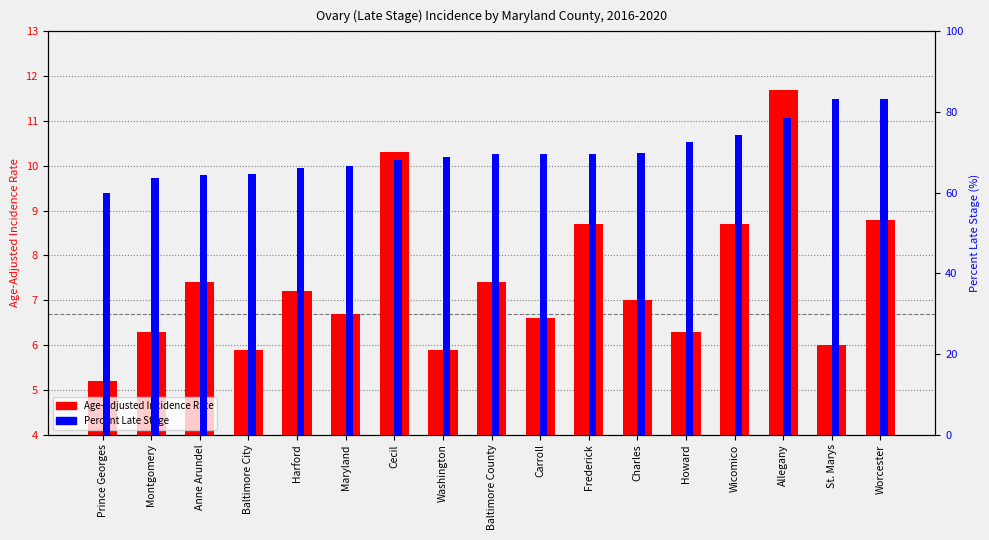

Reading left to right, what are all the values shown in this chart?

Age-Adjusted Incidence Rate: Prince Georges=5.2	Montgomery=6.3	Anne Arundel=7.4	Baltimore City=5.9	Harford=7.2	Maryland=6.7	Cecil=10.3	Washington=5.9	Baltimore County=7.4	Carroll=6.6	Frederick=8.7	Charles=7.0	Howard=6.3	Wicomico=8.7	Allegany=11.7	St. Marys=6.0	Worcester=8.8
Percent Late Stage: Prince Georges=59.8	Montgomery=63.7	Anne Arundel=64.3	Baltimore City=64.6	Harford=66.0	Maryland=66.6	Cecil=68.2	Washington=68.9	Baltimore County=69.5	Carroll=69.6	Frederick=69.7	Charles=69.8	Howard=72.6	Wicomico=74.4	Allegany=78.4	St. Marys=83.3	Worcester=83.3